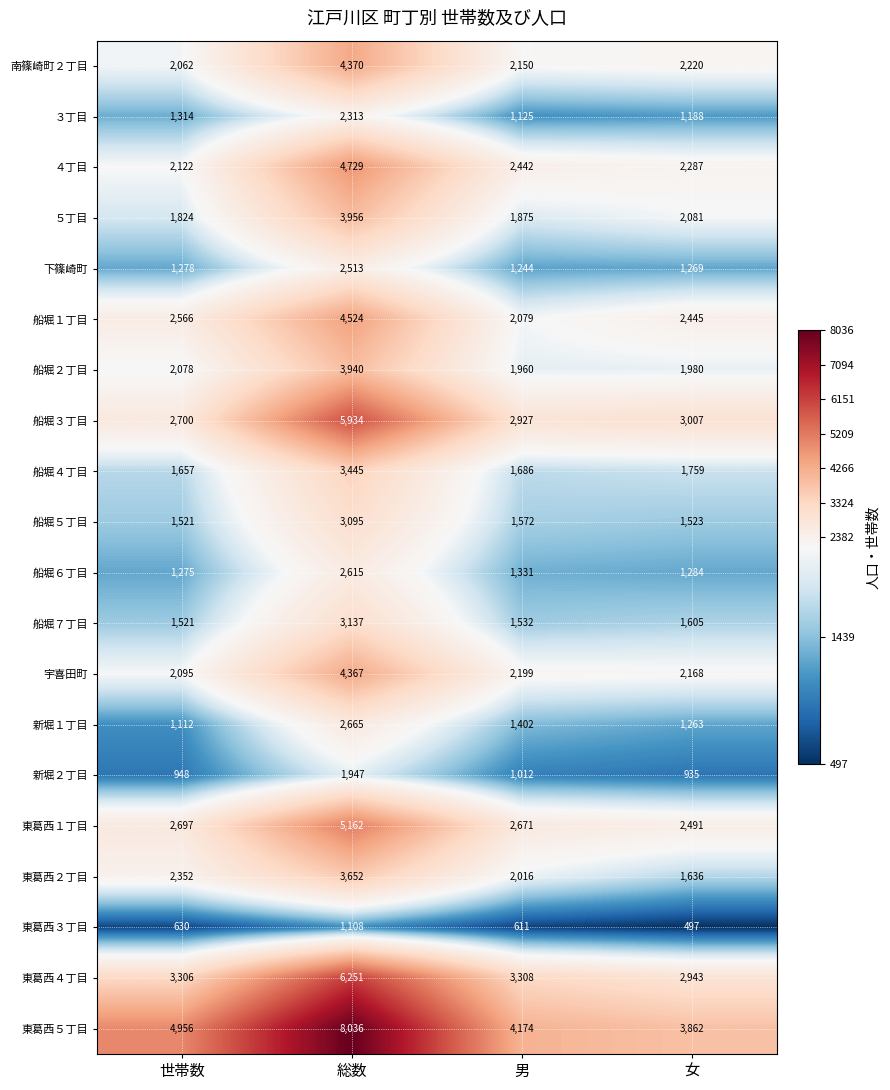

What is the sum of all 船堀６丁目 values?

6505